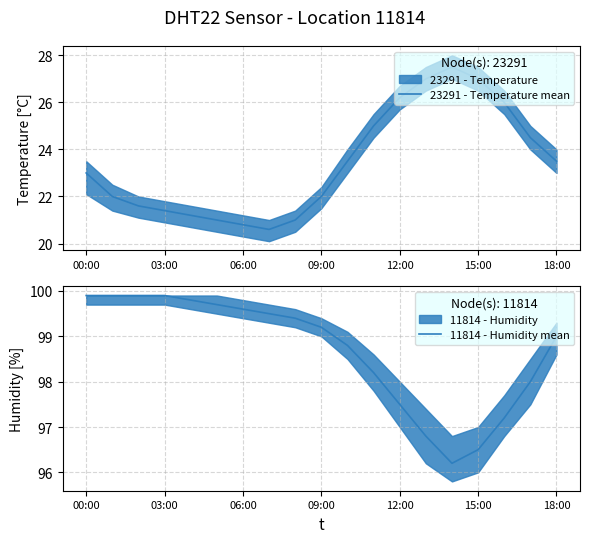

In 23291 - Temperature mean, how many points are higher than both neighbors (excluding endpoints)?

1